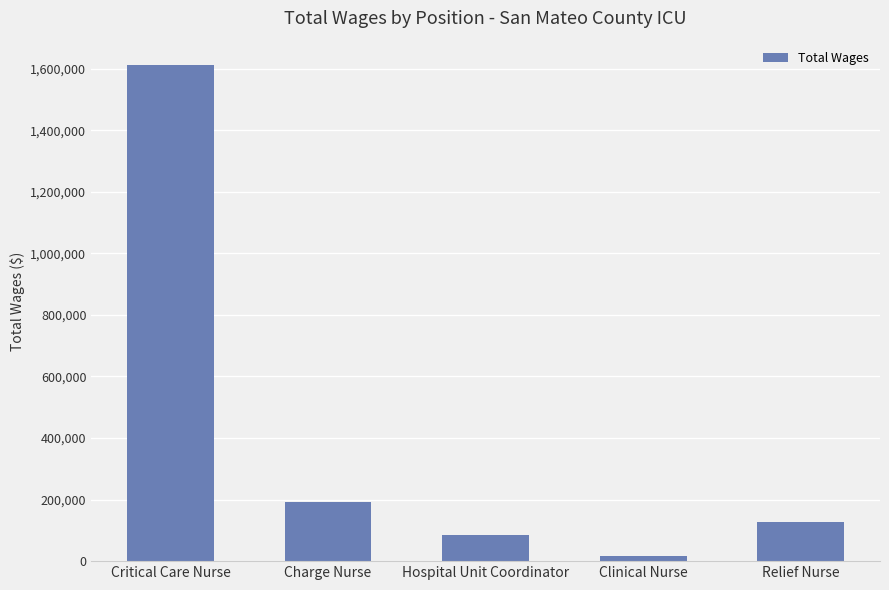

Between Hospital Unit Coordinator and Relief Nurse, which is larger?

Relief Nurse